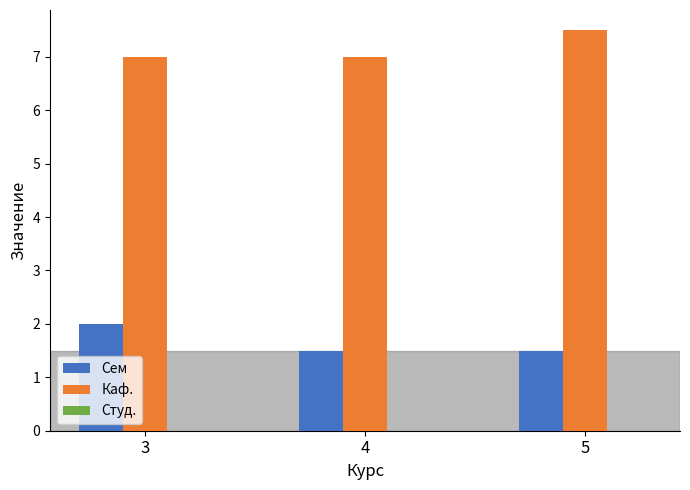

What is the total value across all series at 3?

9.0